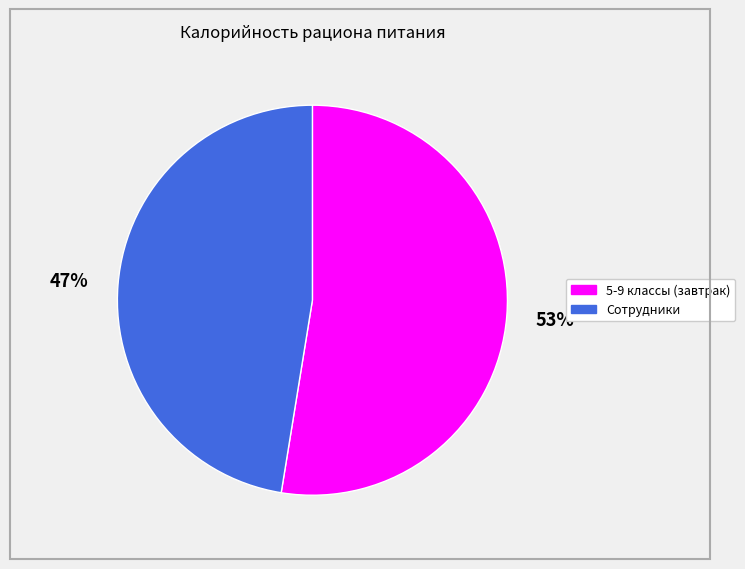

Is 5-9 классы (завтрак) the majority of the pie?

Yes